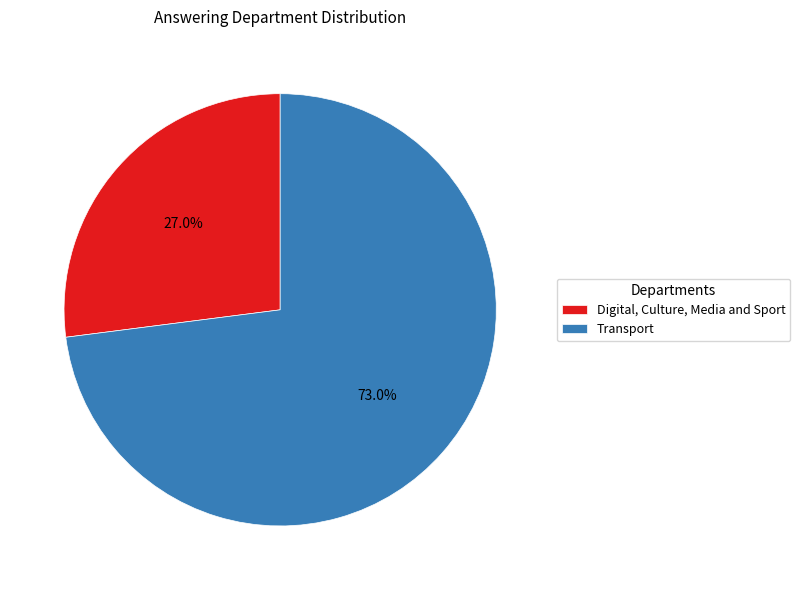

Rank the categories by value from lowest to highest.

Digital, Culture, Media and Sport, Transport